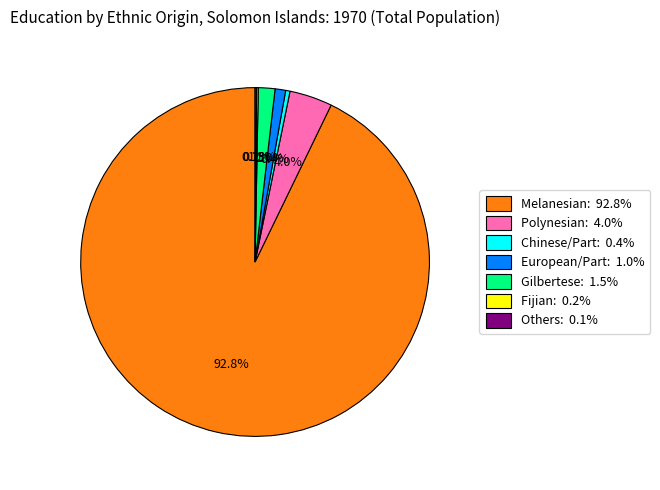

Is there any slice that represents more than half of the pie?

Yes